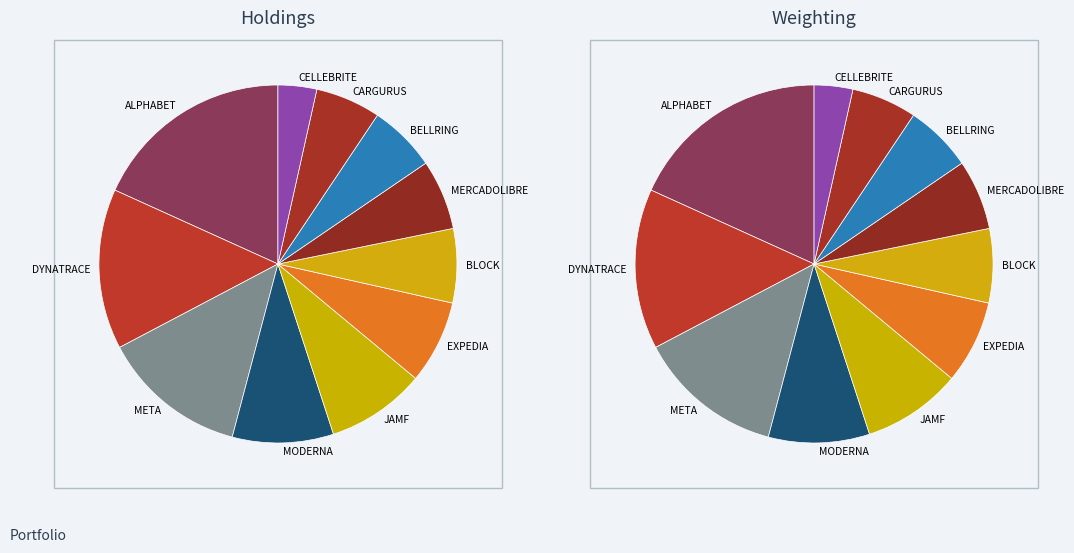

Which slice is the largest?

ALPHABET INC